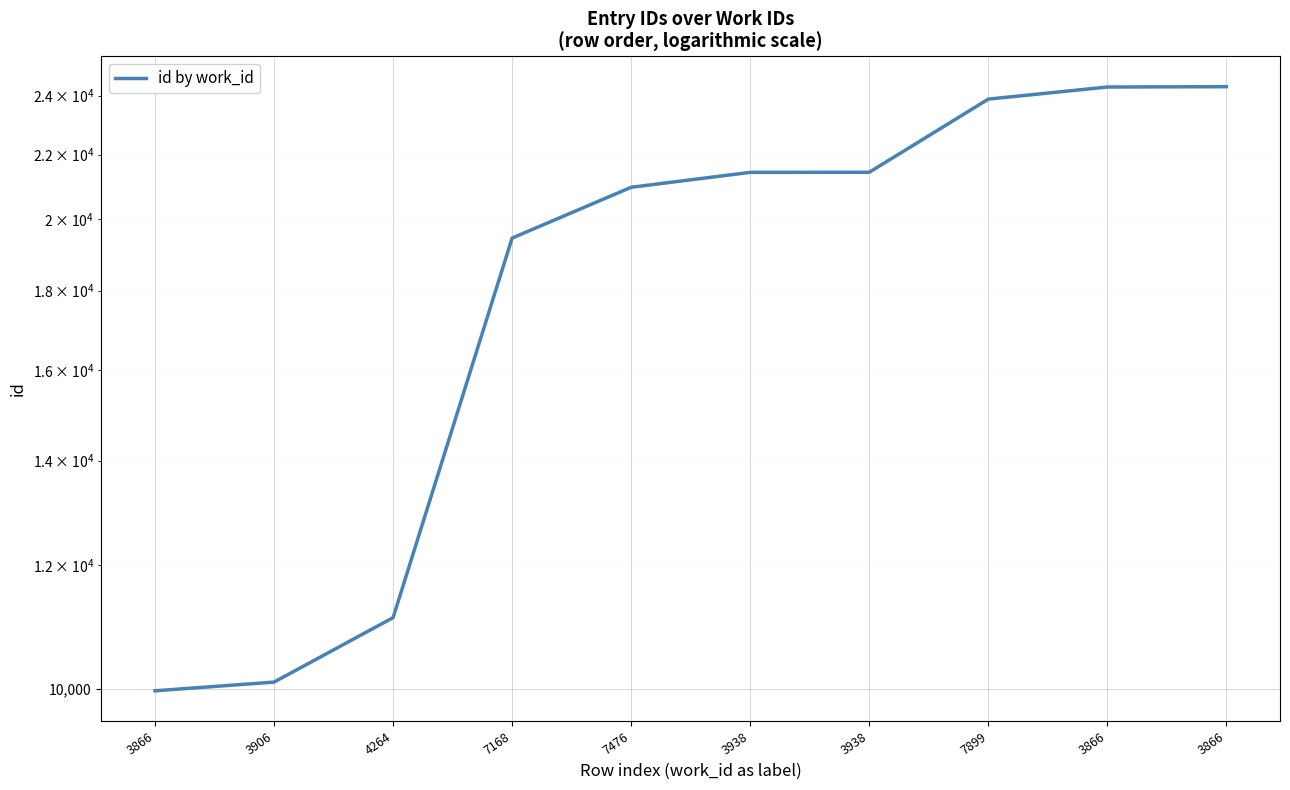

What is the approximate value at 3866, to the nearest 10?

24320